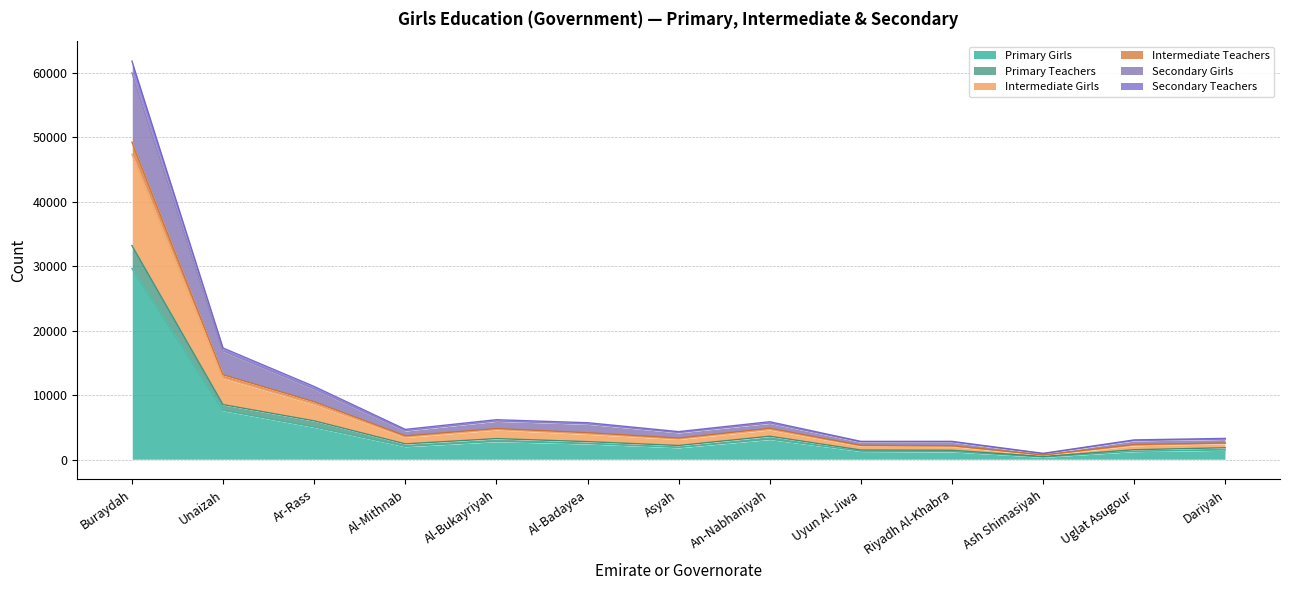

How many distinct data groups are displayed?

6